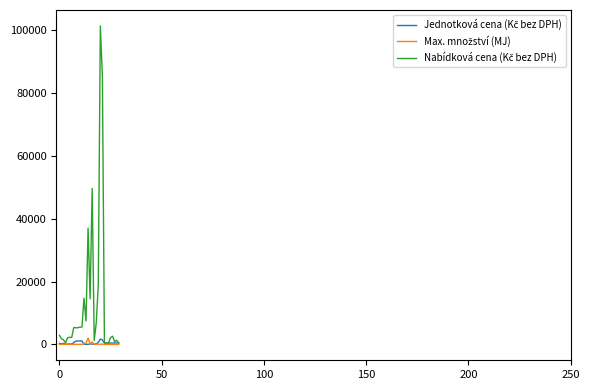

How many lines are shown in the chart?

3